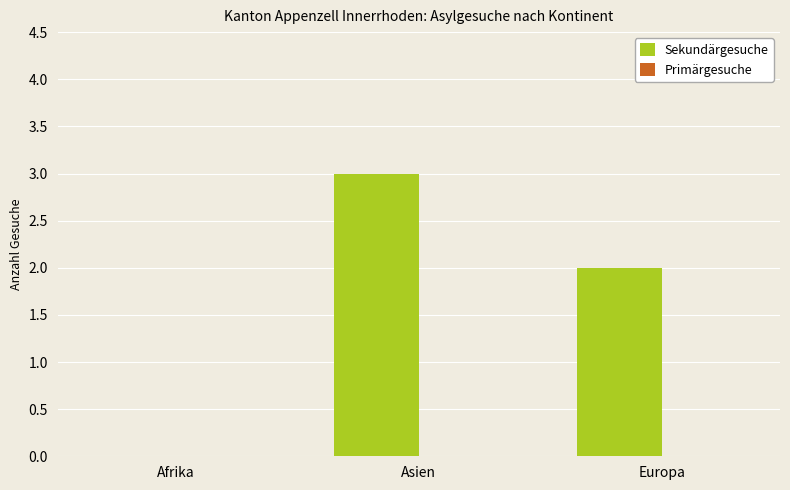

What is the sum of all values?

5